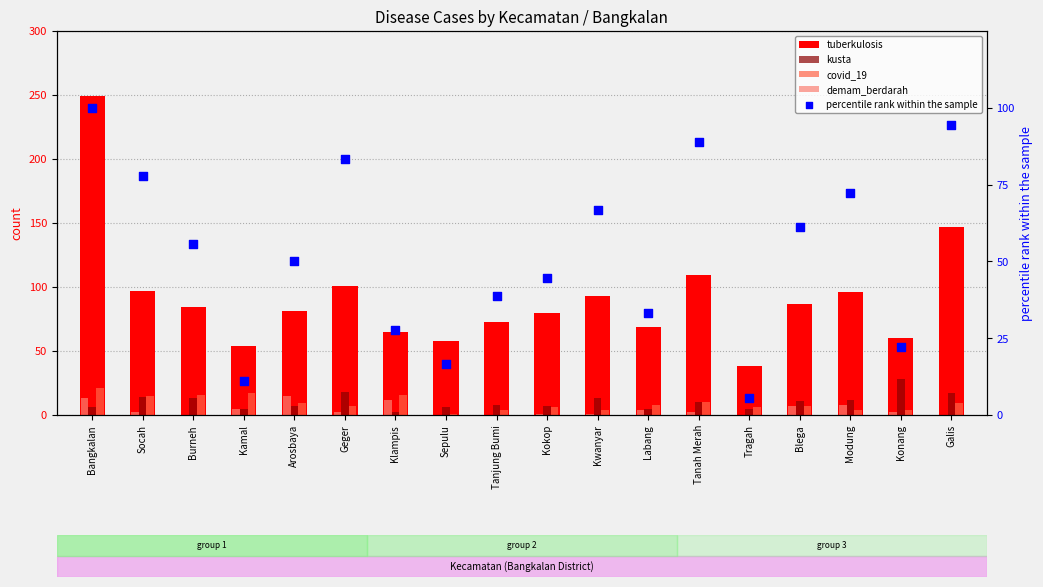

At which category is the sum across all series the highest?

Bangkalan